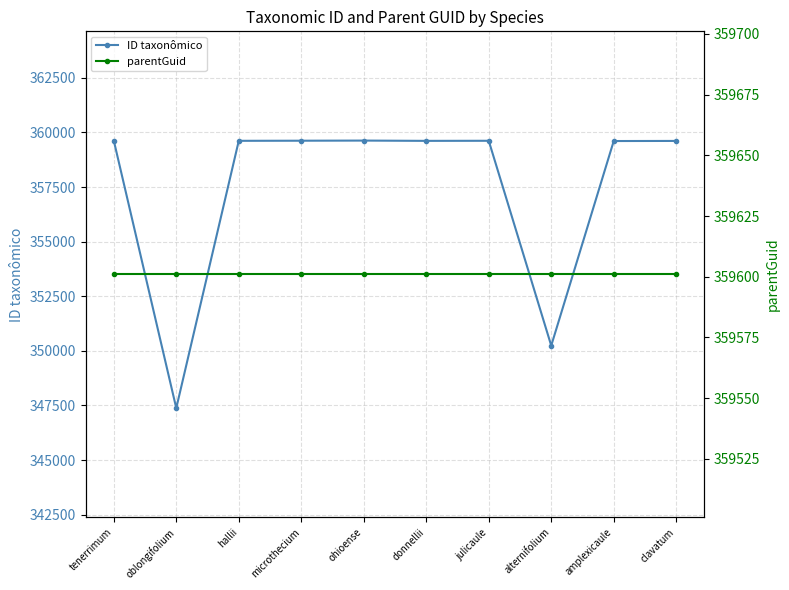

Does the chart have visible grid lines?

Yes